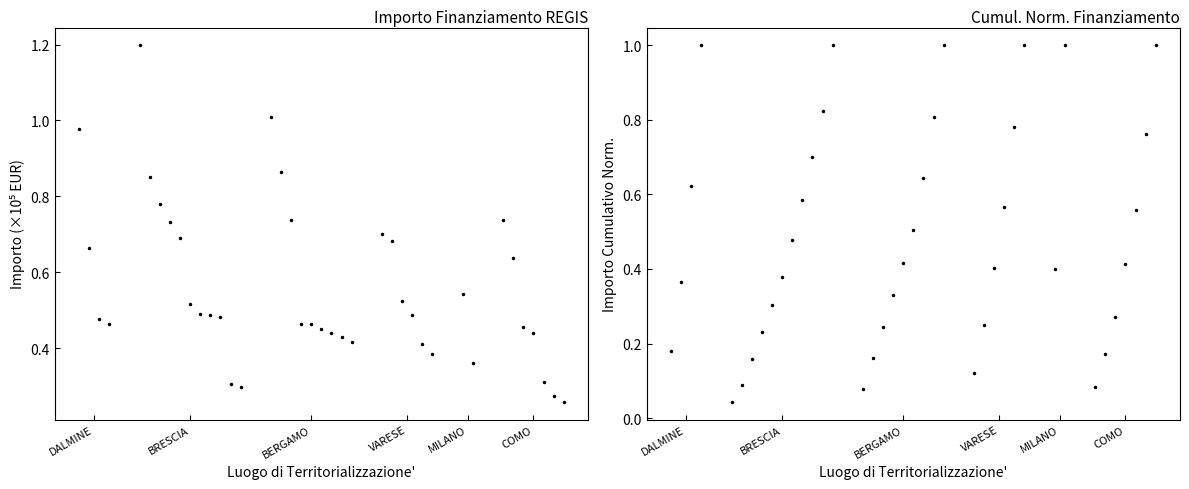

How many lines are shown in the chart?

2